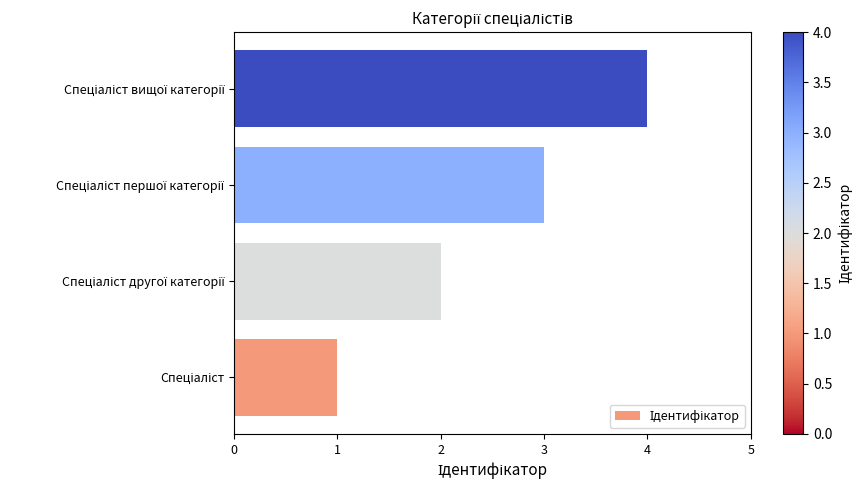

What is the sum of all values?

10